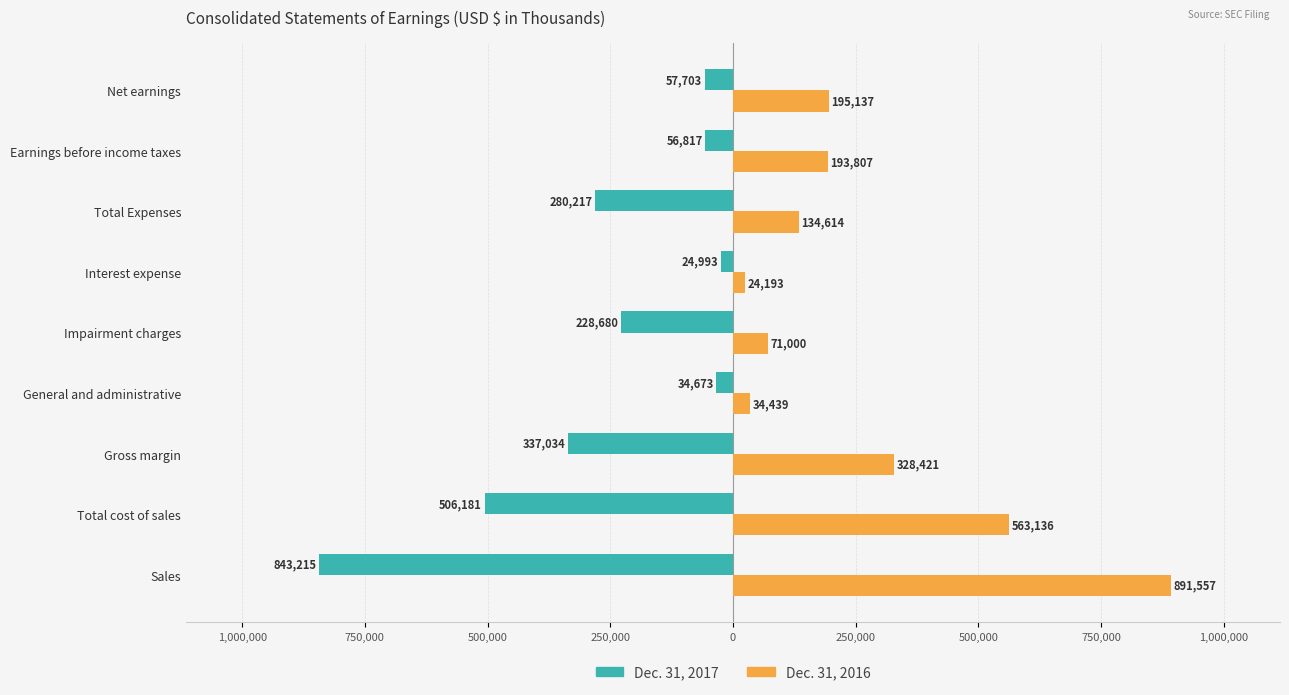

Reading left to right, list all the values displayed in this chart.

Dec. 31, 2017: -843215	-506181	-337034	-34673	-228680	-24993	-280217	-56817	-57703
Dec. 31, 2016: 891557	563136	328421	34439	71000	24193	134614	193807	195137